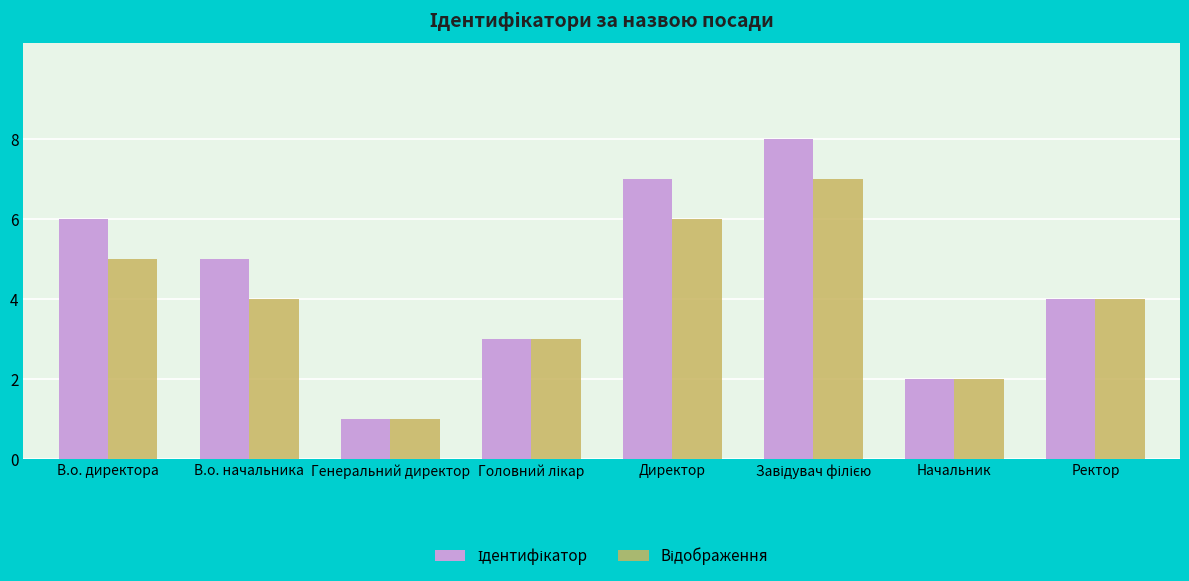

What is the total value across all series at Ректор?

8